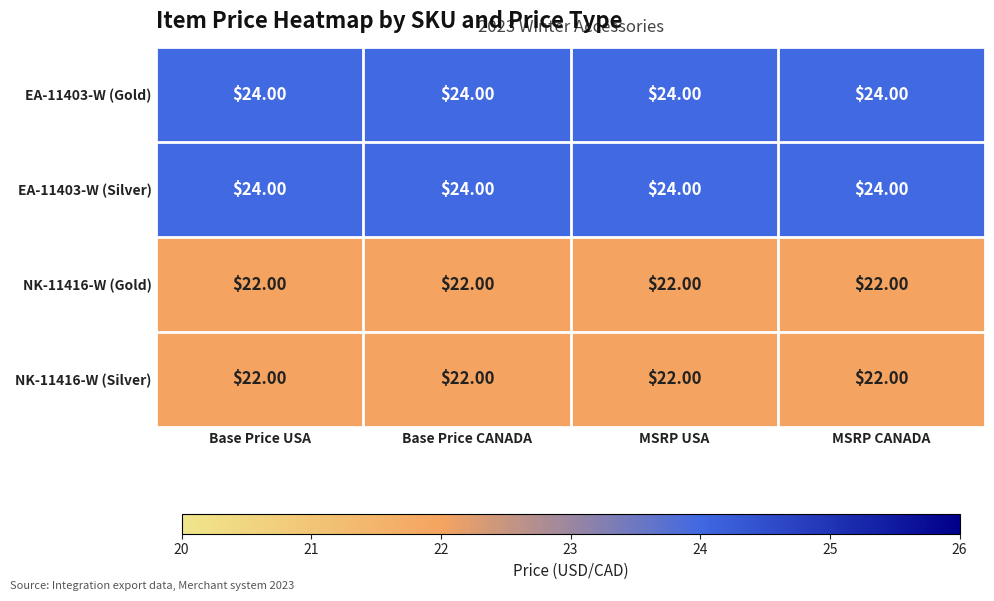

What is the difference between the highest and lowest values at MSRP CANADA?

2